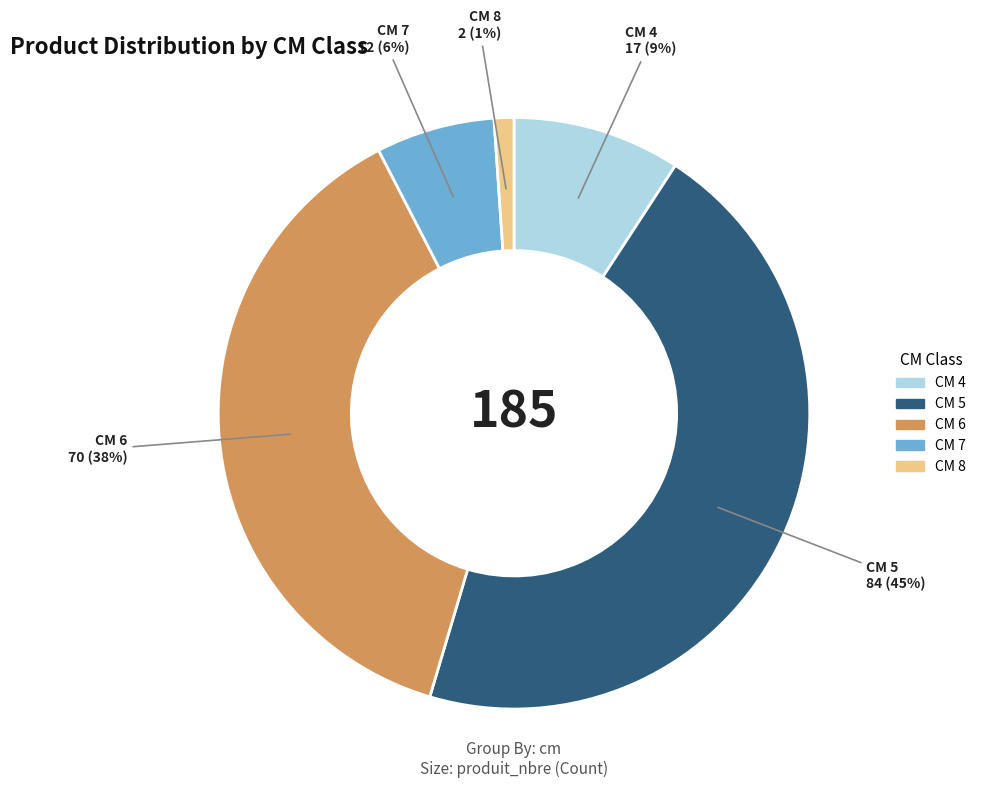

Does any single category account for the majority?

No